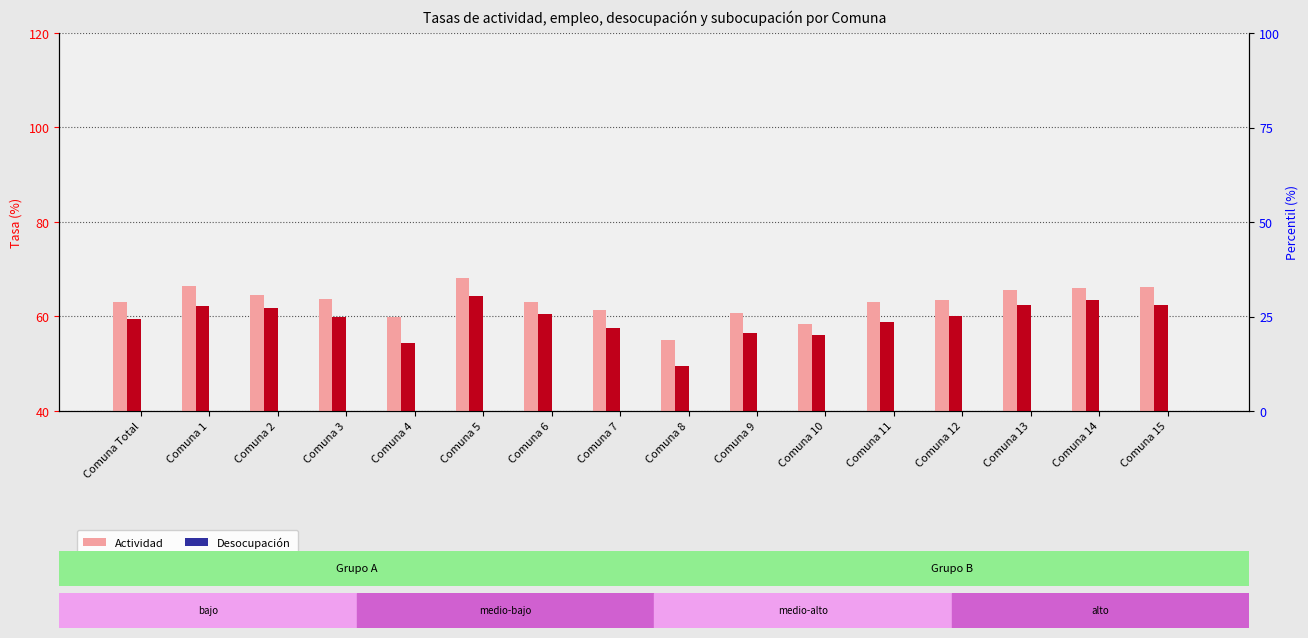

What is the difference between the maximum and second lowest values in the Empleo series?

10.1